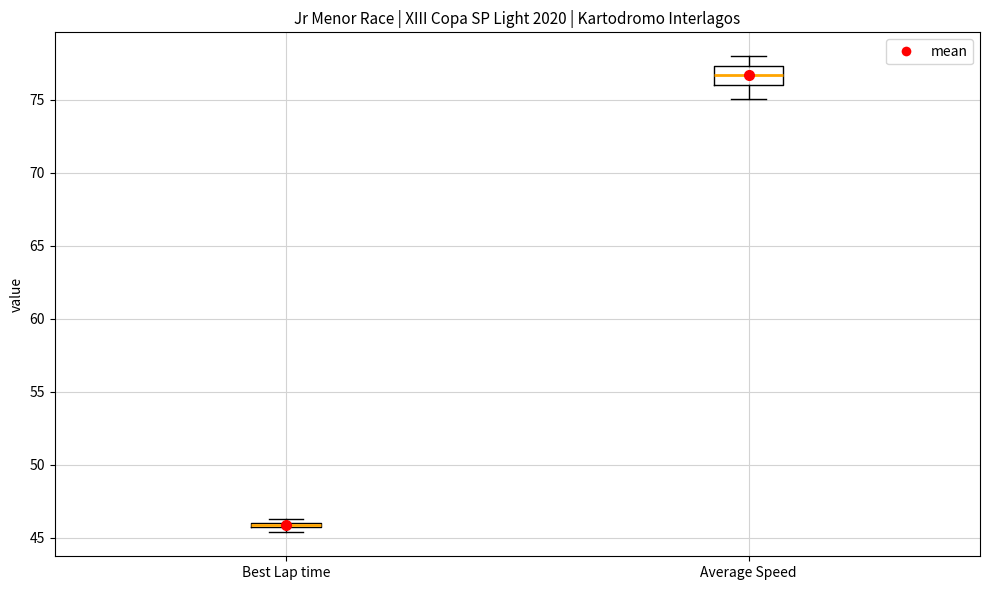

Which box is the tallest, from its lower edge to its upper edge?

Average Speed